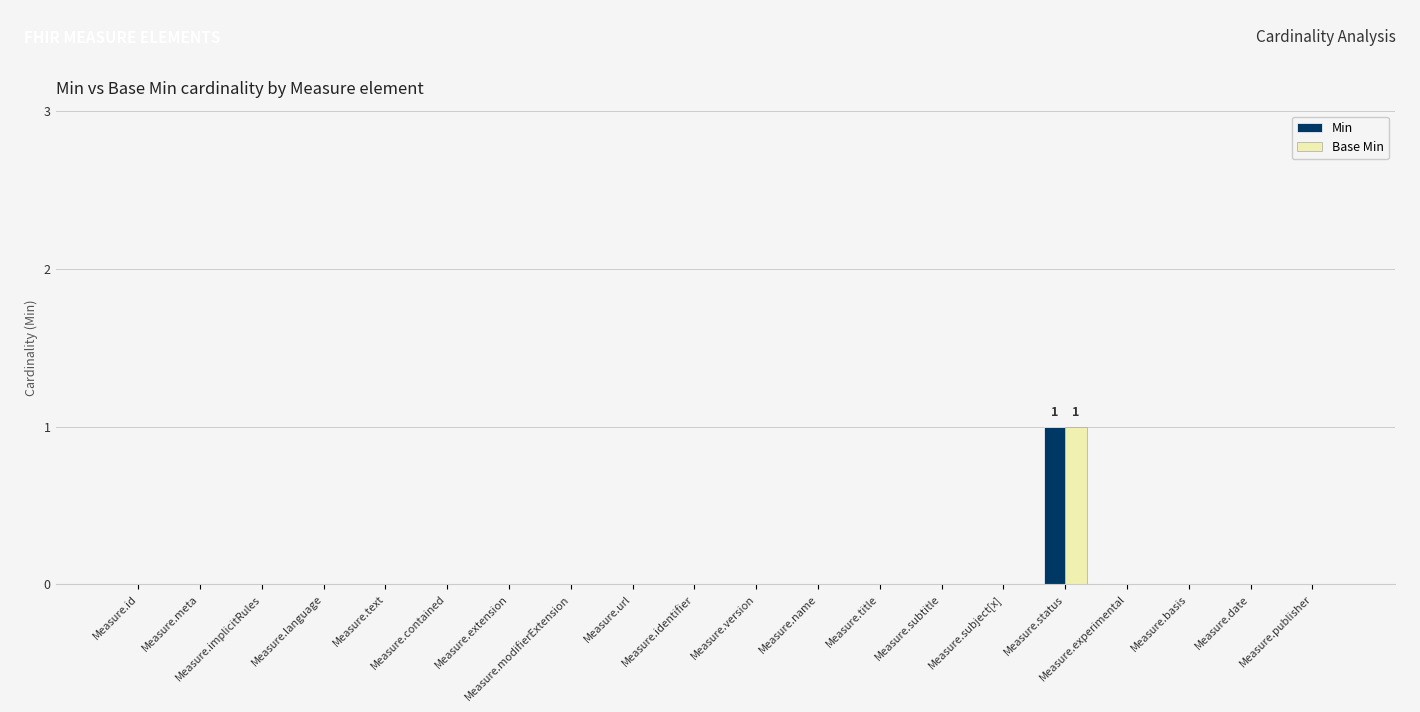

At which category is the sum across all series the highest?

Measure.status